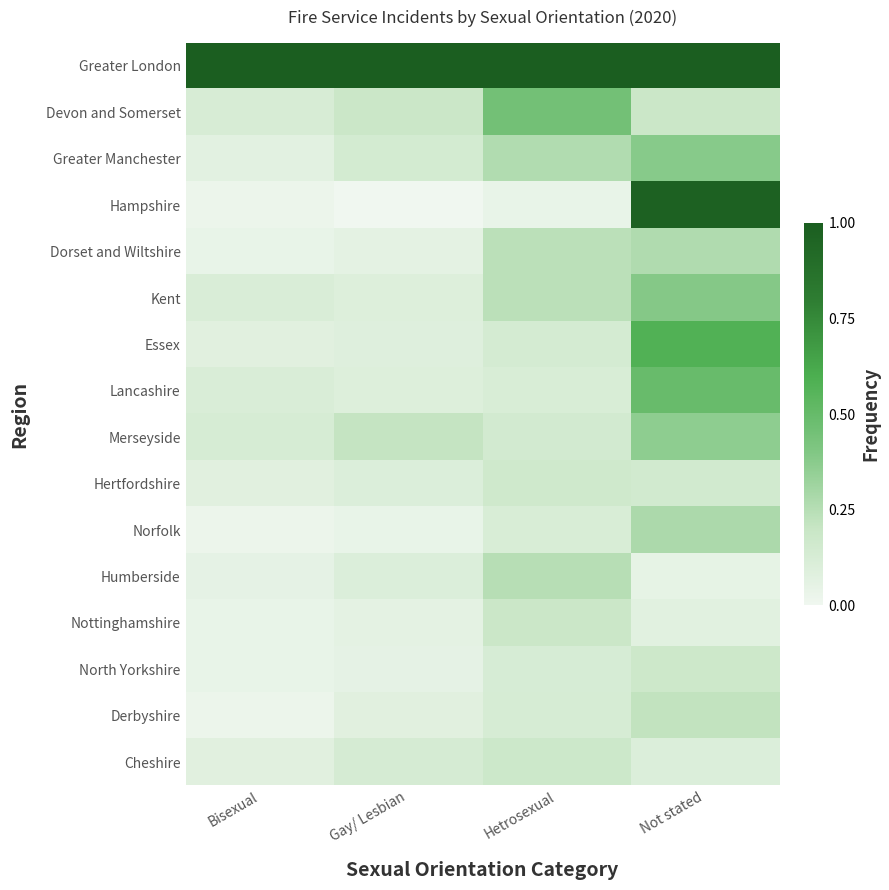

List the series in order of their peak value, highest first.

Greater London, Hampshire, Essex, Lancashire, Devon and Somerset, Kent, Greater Manchester, Merseyside, Norfolk, Dorset and Wiltshire, Humberside, Derbyshire, Nottinghamshire, Cheshire, North Yorkshire, Hertfordshire